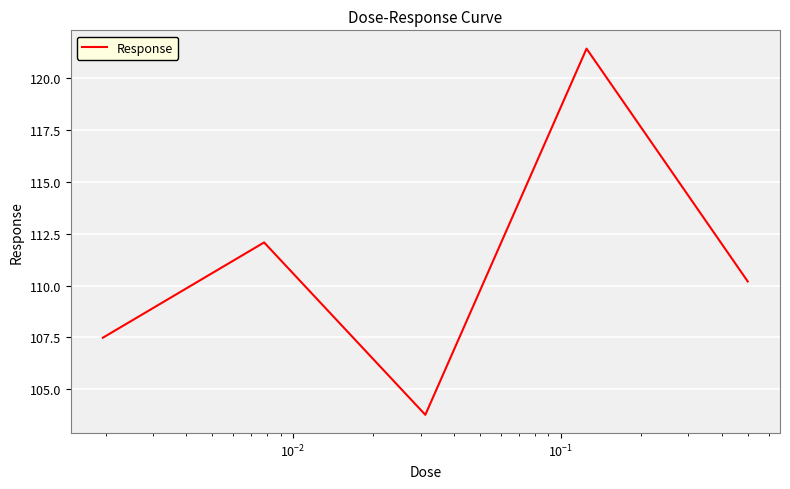

What is the smallest value displayed?

103.8